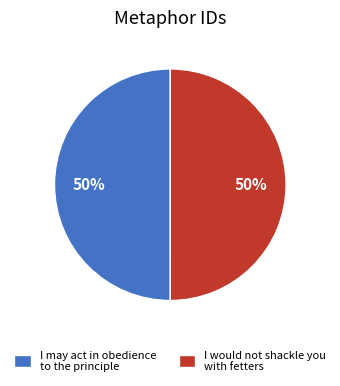

Do I would not shackle you with fetters and I may act in obedience to the principle together represent more than half of the pie?

Yes